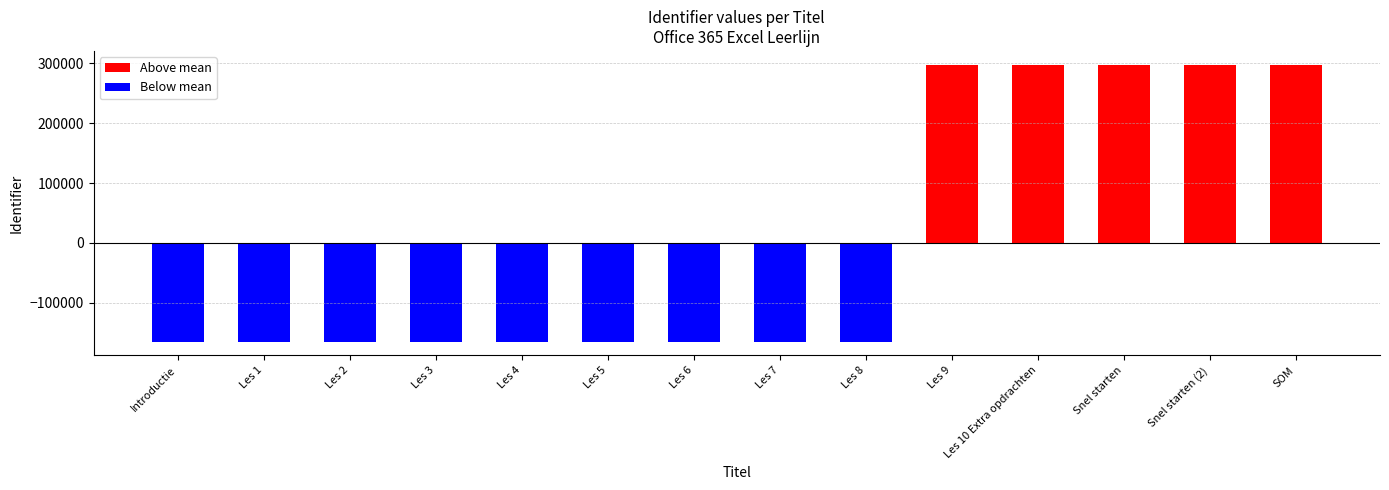

What is the label of the 8th bar from the left?

Les 7